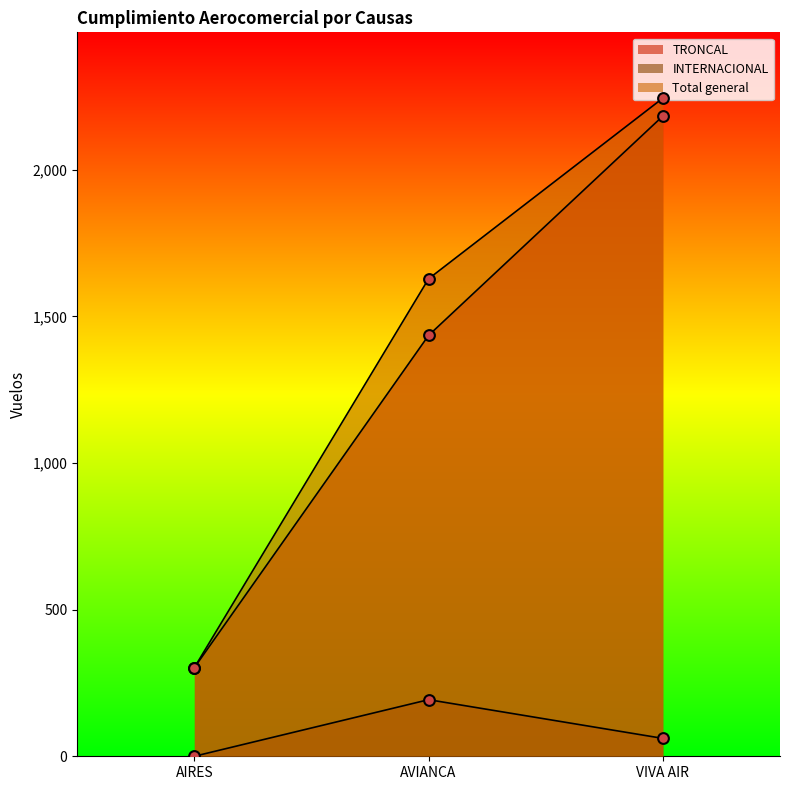

At how many categories does at least one series exceed 1494?

2